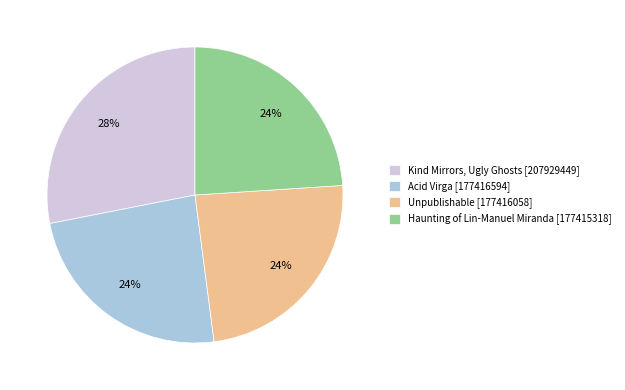

To the nearest percent, what is the difference between the largest and smallest slice percentages?

4%